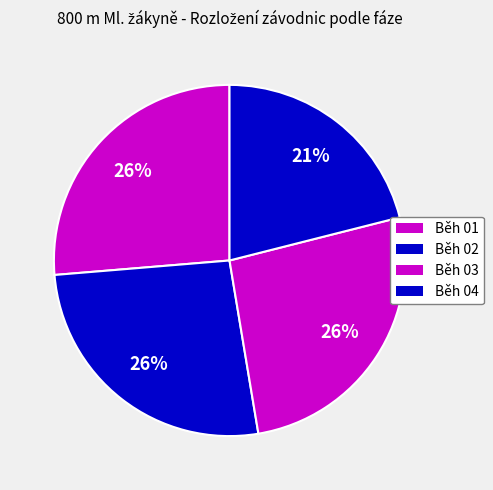

To the nearest percent, what portion does Běh 02 represent?

26%